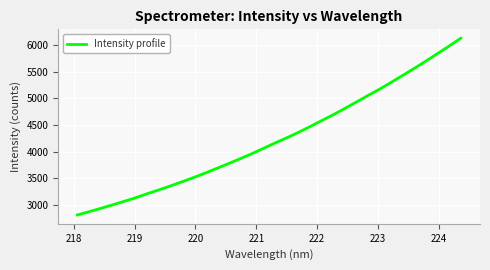

How many values are below 4164?

17